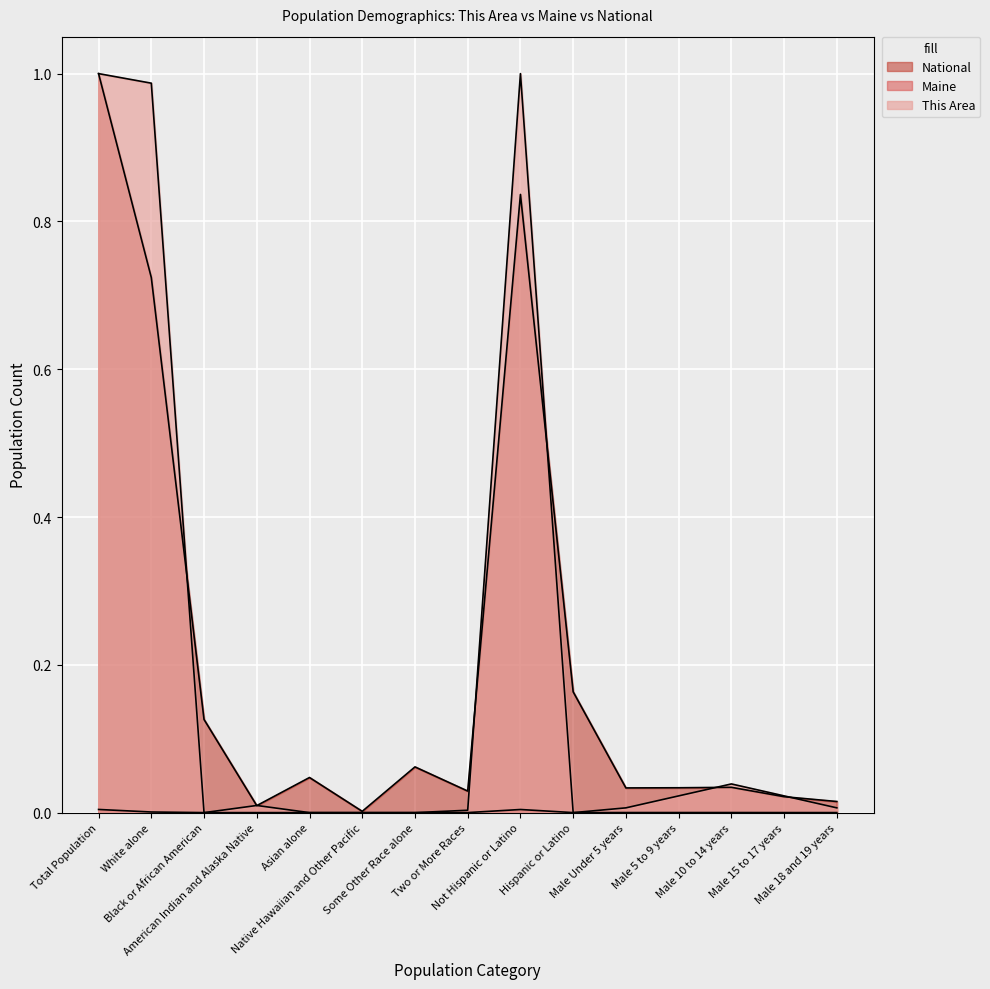

Rank the categories by This Area value from lowest to highest.

Black or African American, Asian alone, Native Hawaiian and Other Pacific, Some Other Race alone, Hispanic or Latino, Two or More Races, Male Under 5 years, Male 18 and 19 years, American Indian and Alaska Native, Male 5 to 9 years, Male 15 to 17 years, Male 10 to 14 years, White alone, Total Population, Not Hispanic or Latino